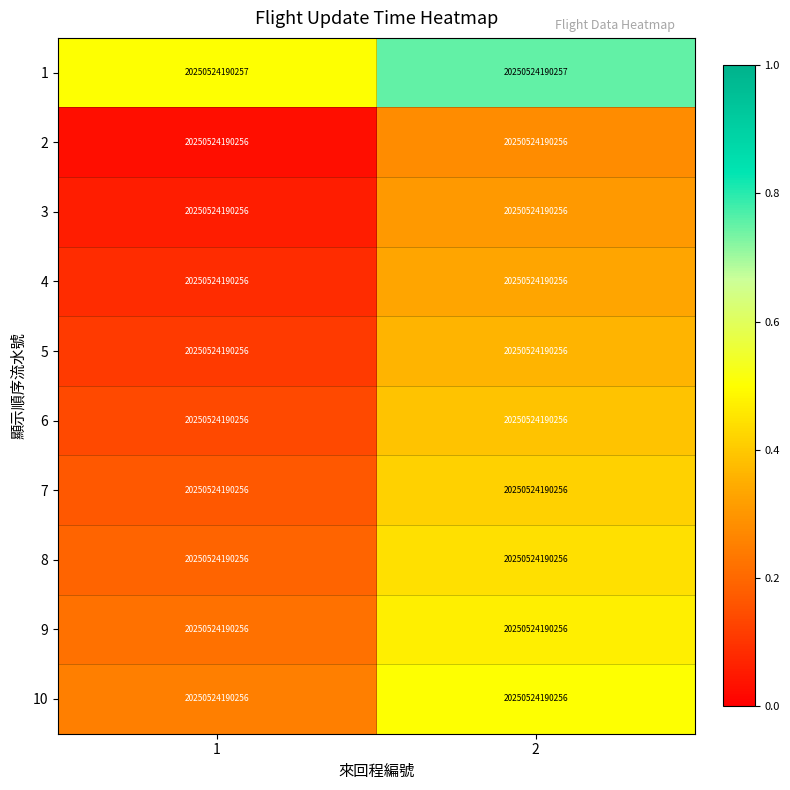

Where is 1 nearest to the value 0?

1